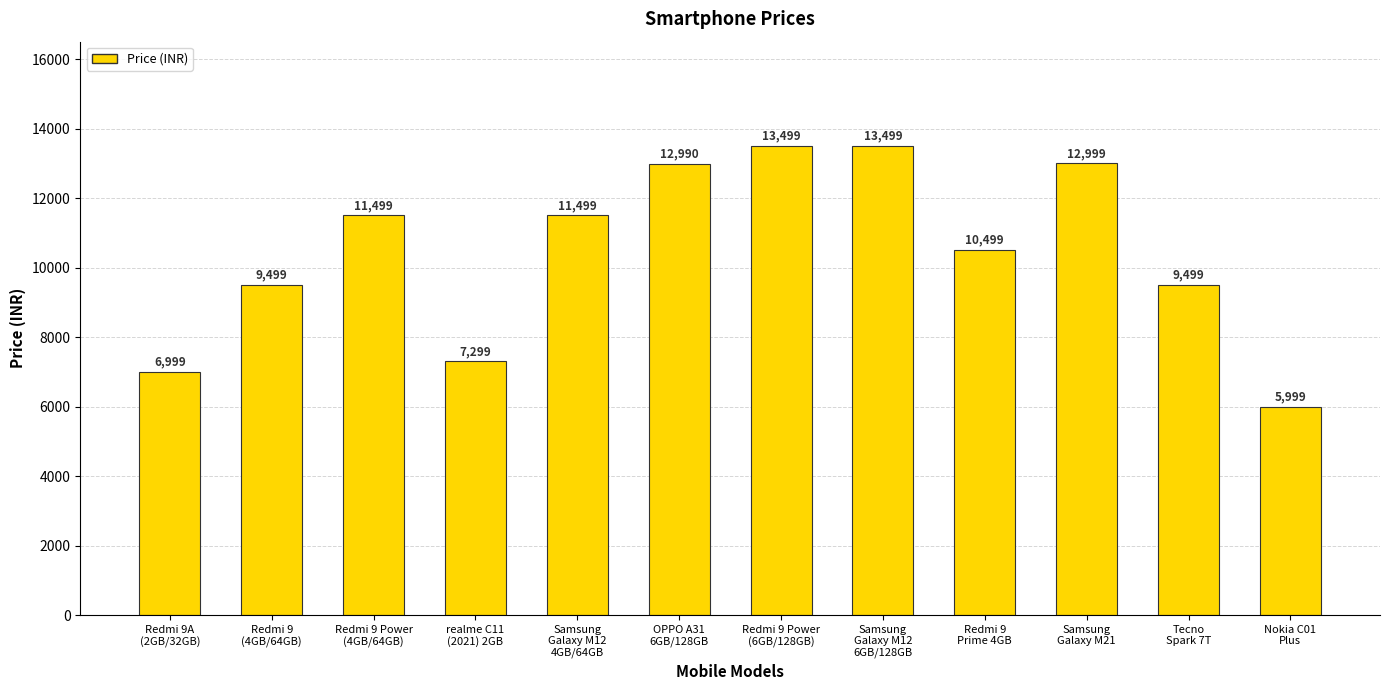

How many distinct data groups are displayed?

1